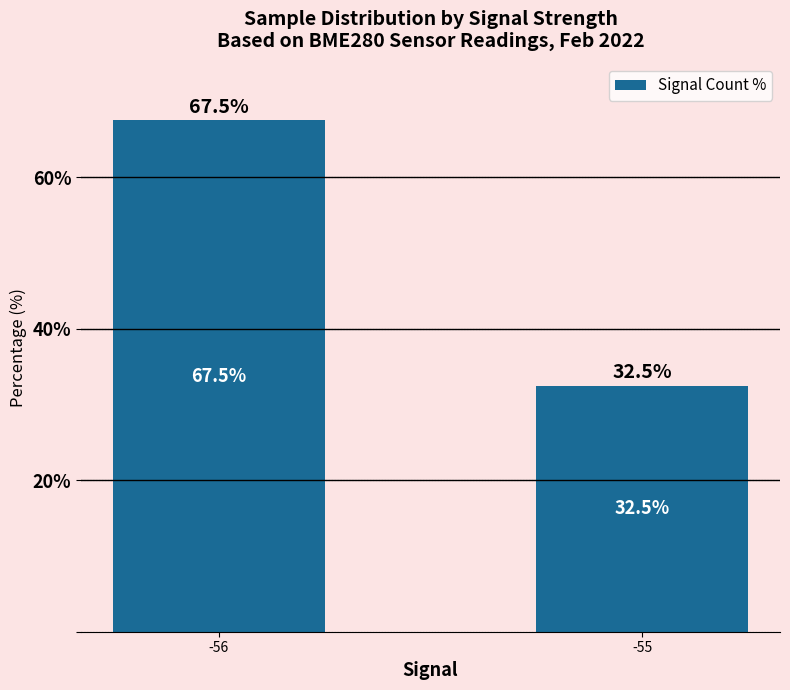

Are the bars grouped side by side (vs. stacked)?

No